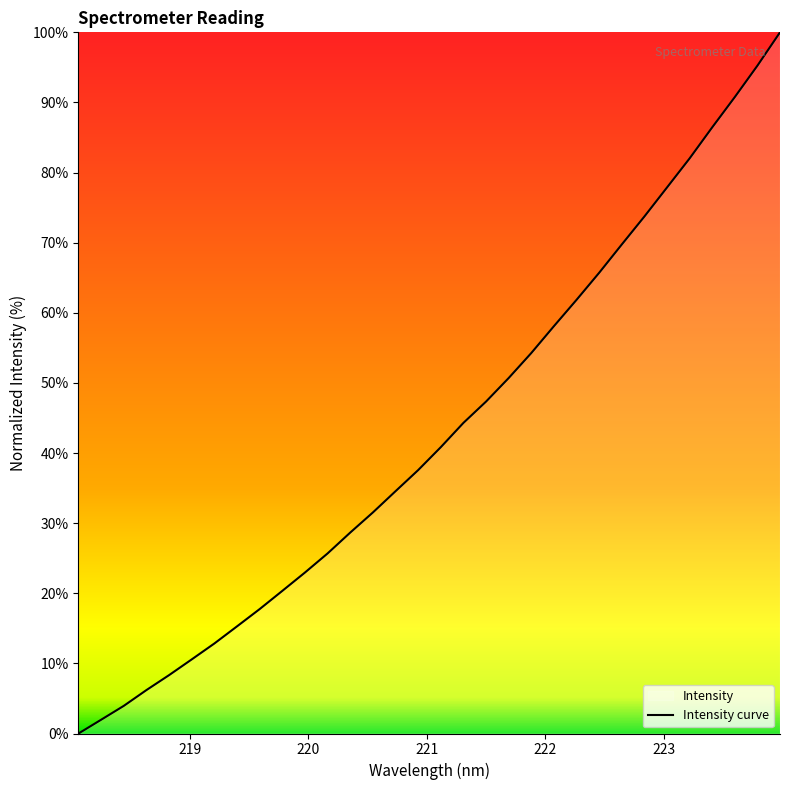

What is the difference between the maximum and minimum values?

100.0